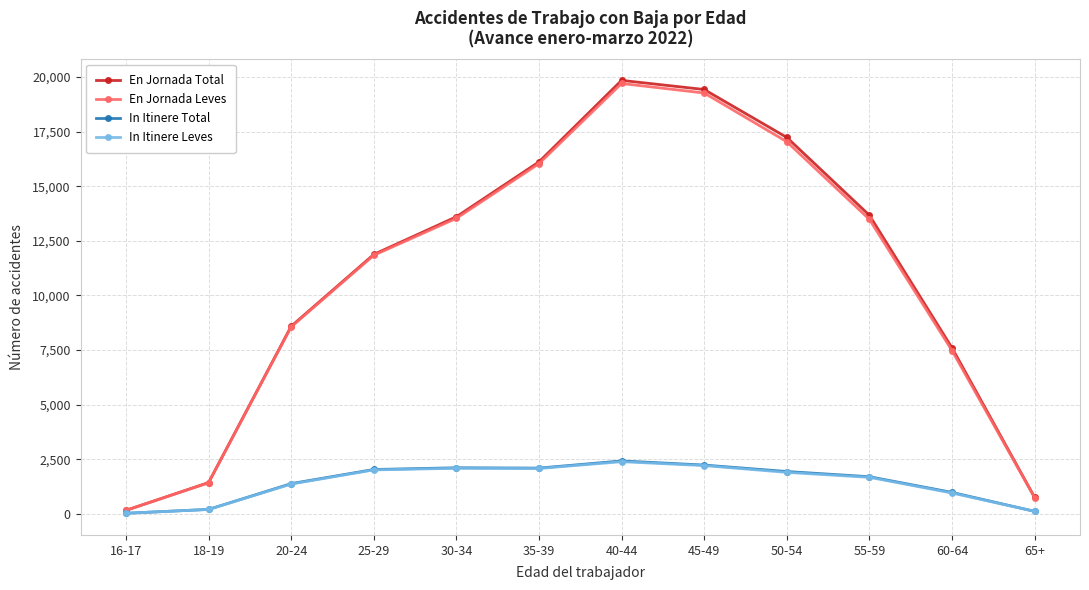

What is the total value across all series at 50-54?

38104